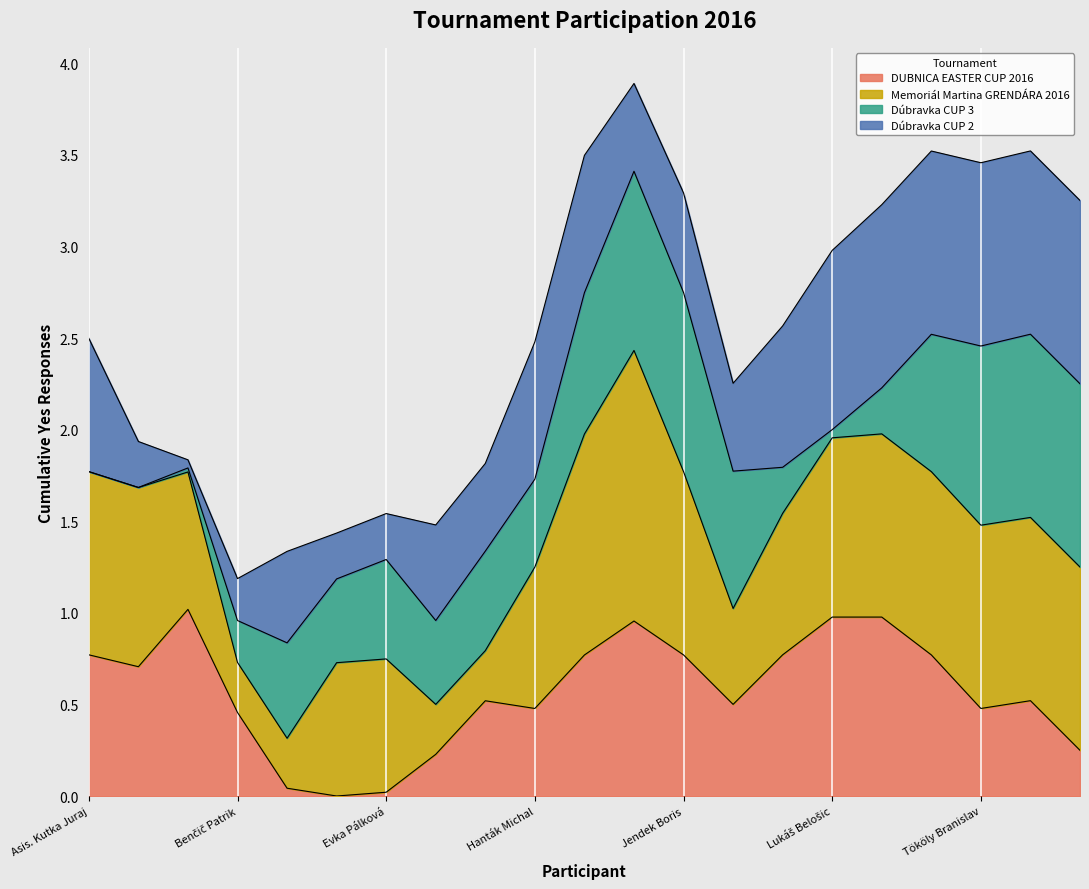

Does the chart display data point markers on the line(s)?

No